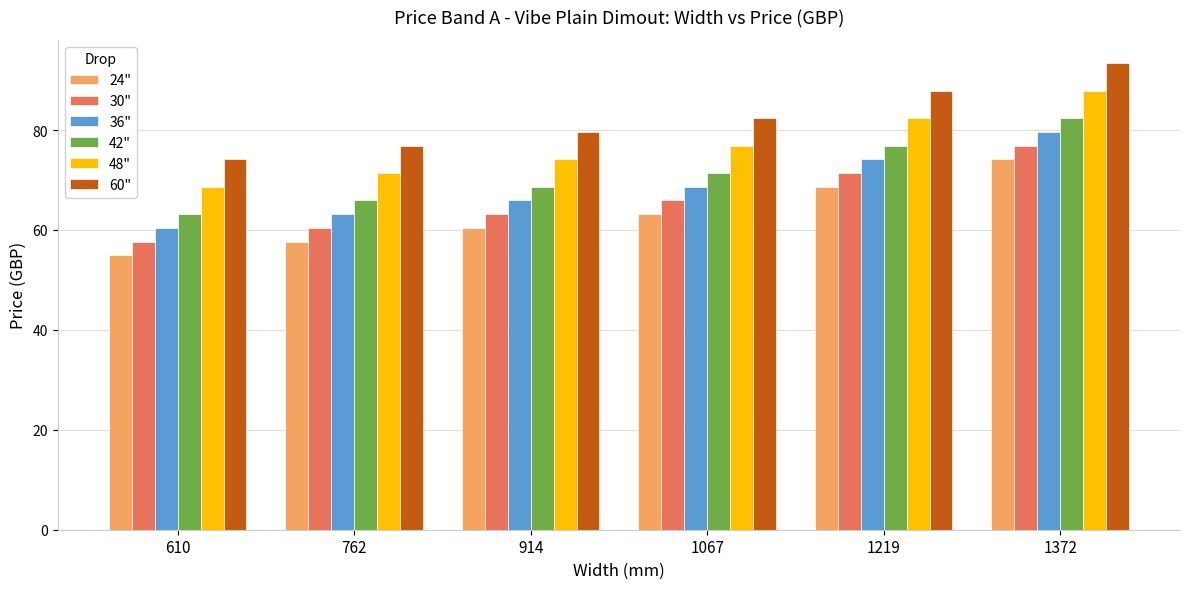

Reading left to right, list all the values displayed in this chart.

24": 54.9	57.7	60.4	63.2	68.7	74.2
30": 57.7	60.4	63.2	65.9	71.4	76.9
36": 60.4	63.2	65.9	68.7	74.2	79.7
42": 63.2	65.9	68.7	71.4	76.9	82.4
48": 68.7	71.4	74.2	76.9	82.4	87.9
60": 74.2	76.9	79.7	82.4	87.9	93.4